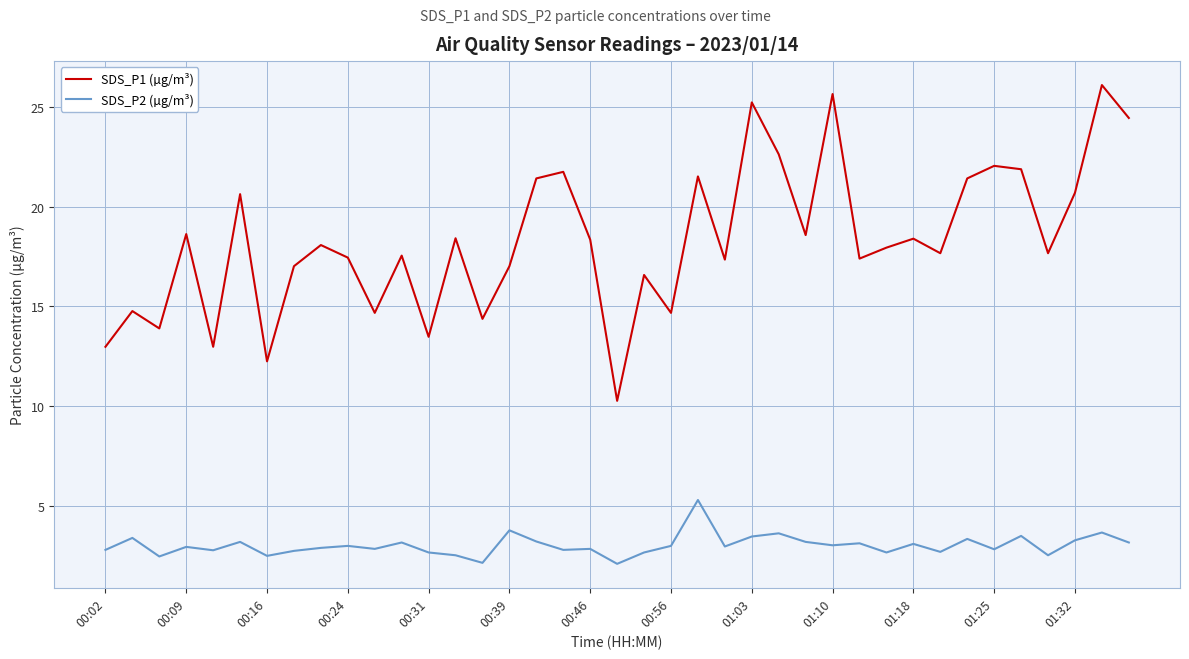

What is the difference between the maximum and minimum values in the SDS_P2 (µg/m³) series?

3.2